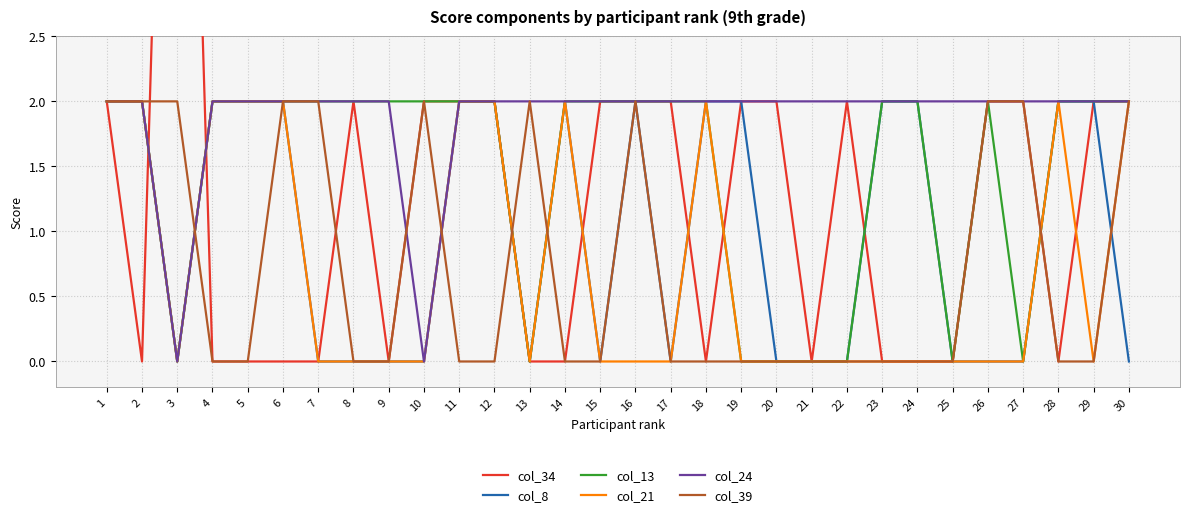

The col_24 series shows 1 at 21. True or false?

False